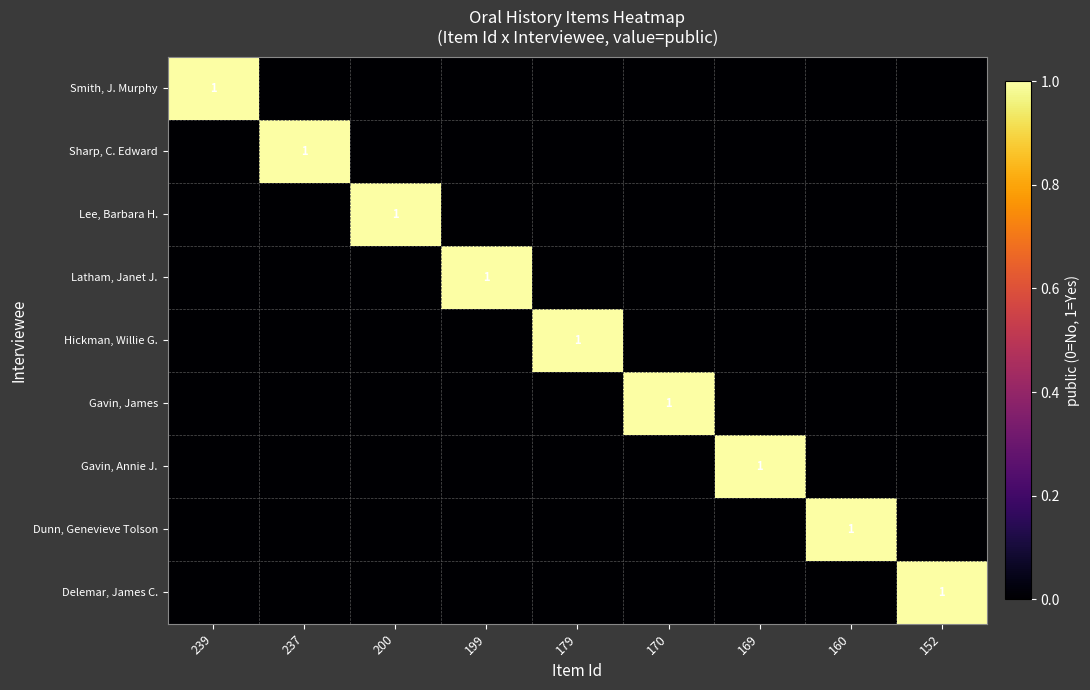

Is it true that Latham, Janet J. equals 1 at 199?

True